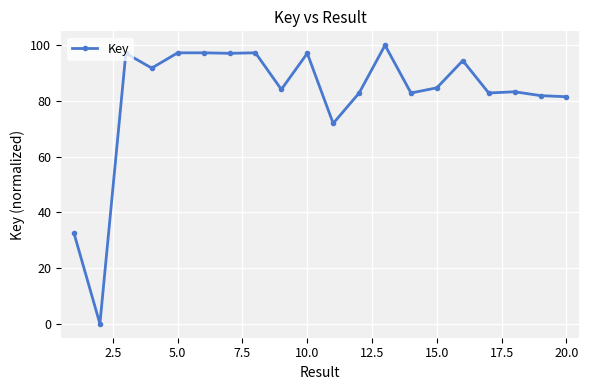

What is the average value?

81.9